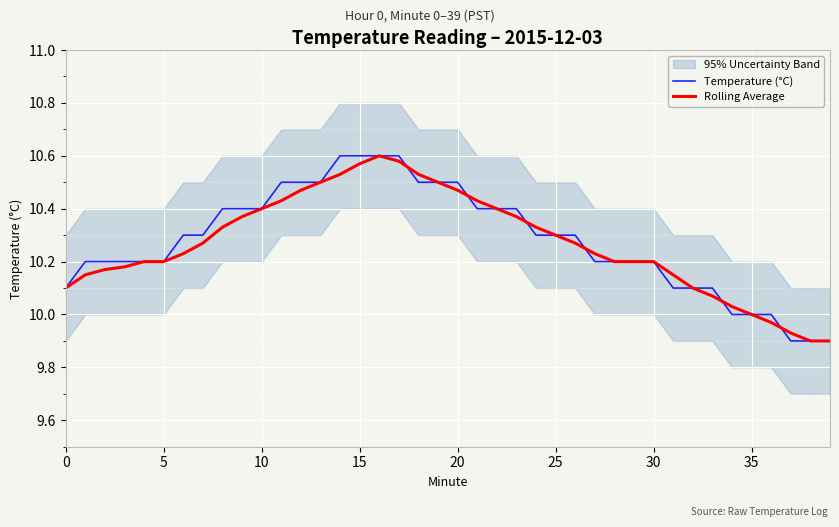

How many data points in Temperature (°C) are above 10?

34